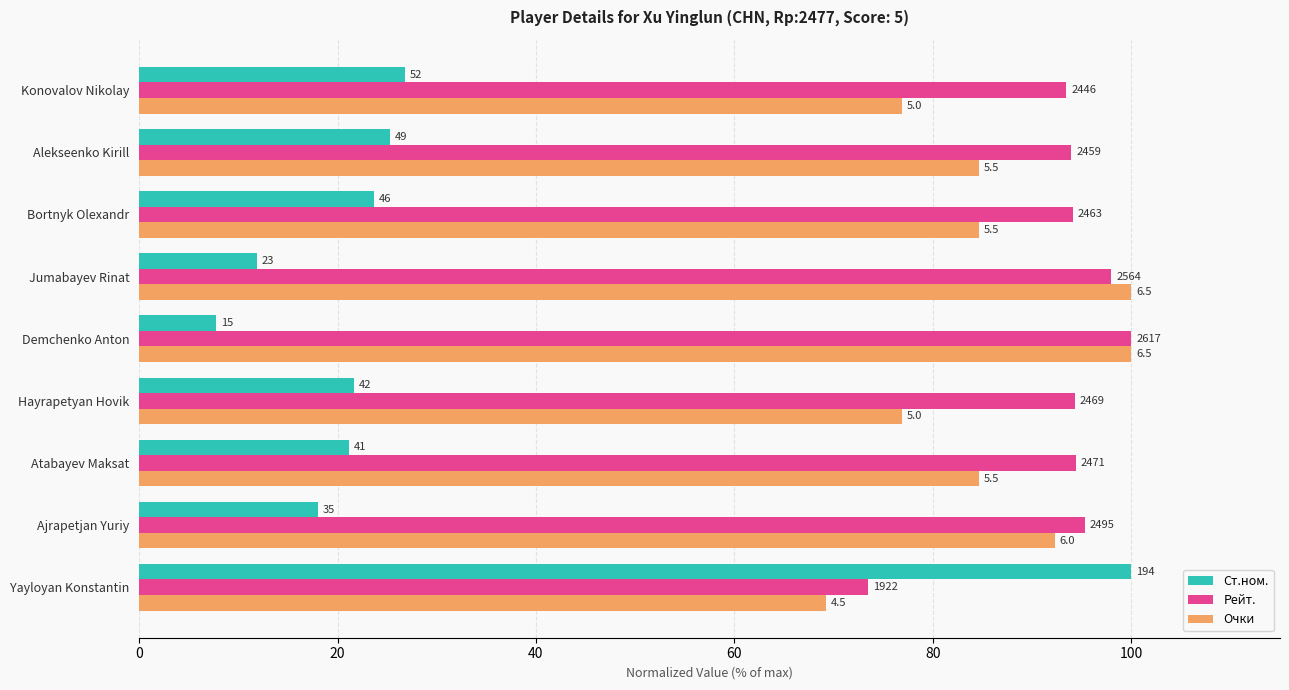

What are all the series names shown in the legend?

Ст.ном., Рейт., Очки